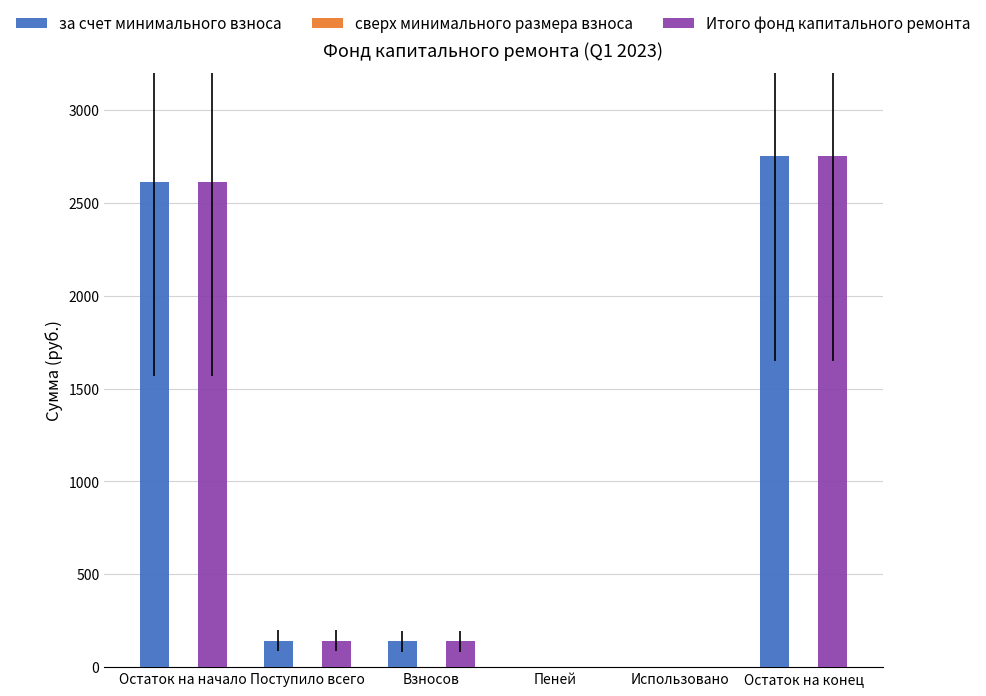

How many groups of bars are there?

6